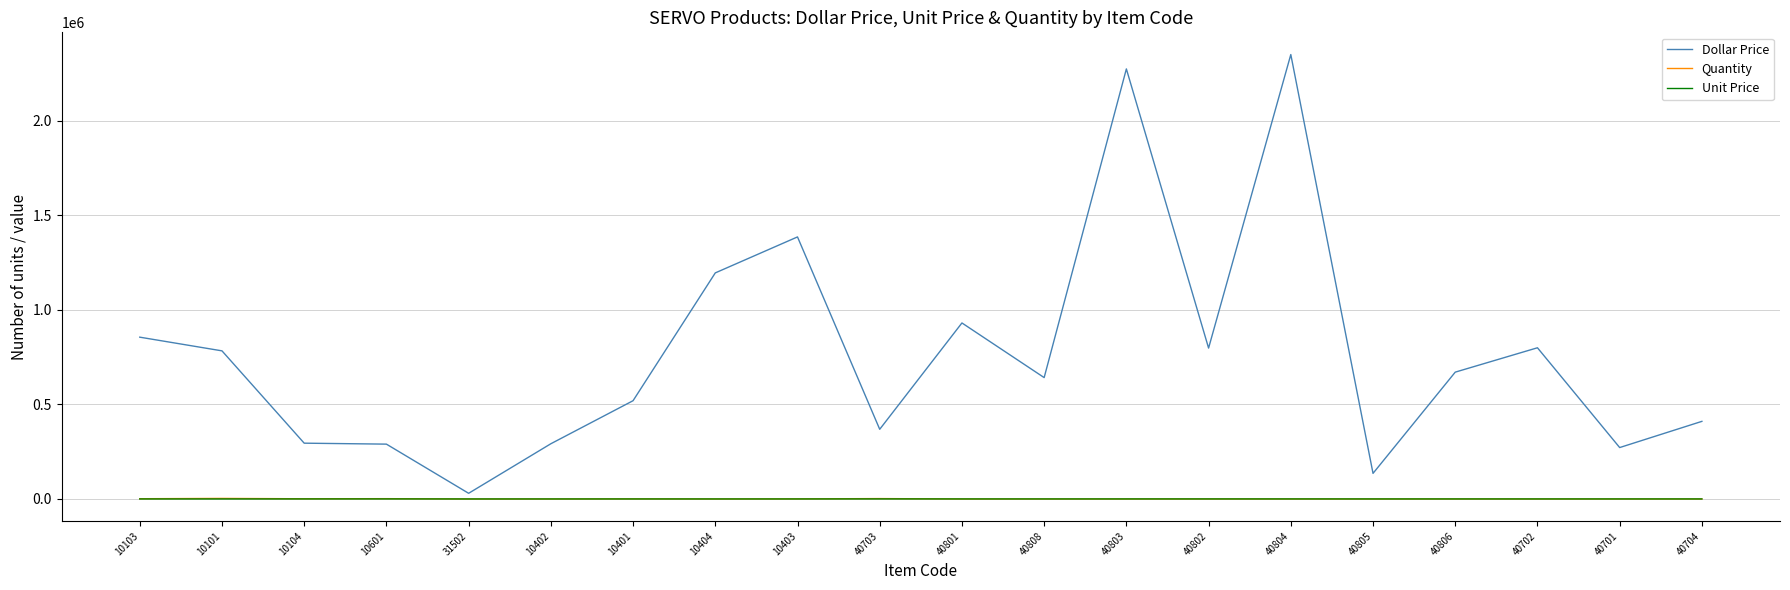

The value of Dollar Price at 40701 is 271812.1. True or false?

True